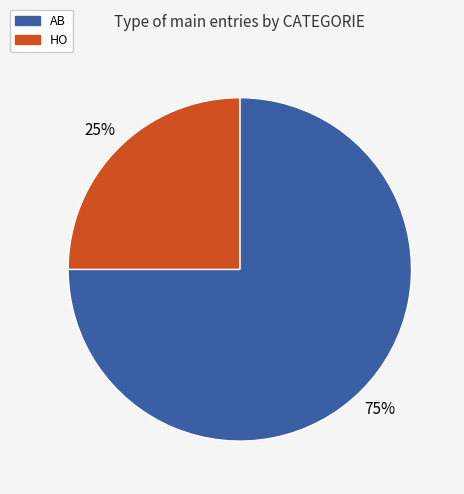

Which slice is the largest?

AB